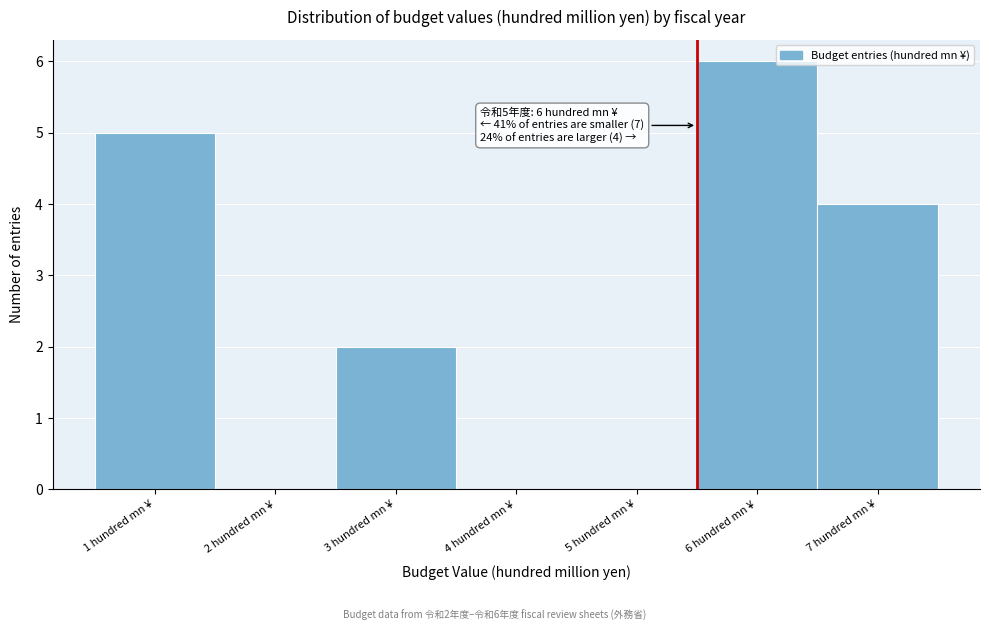

Reading left to right, extract all data points from this chart.

1 hundred mn ¥=5	2 hundred mn ¥=0	3 hundred mn ¥=2	4 hundred mn ¥=0	5 hundred mn ¥=0	6 hundred mn ¥=6	7 hundred mn ¥=4